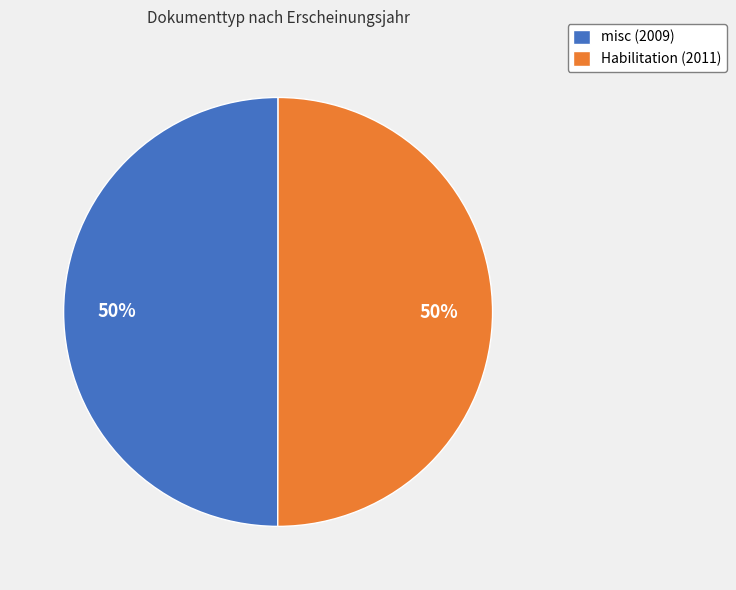

What percentage is the Habilitation (2011) slice, to the nearest percent?

50%